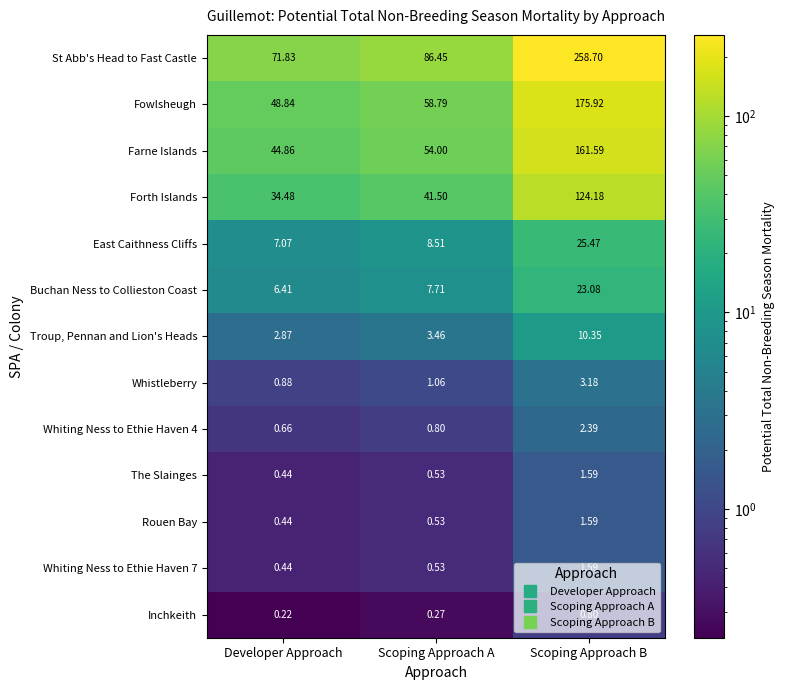

Which series has the largest total across all categories?

St Abb's Head to Fast Castle